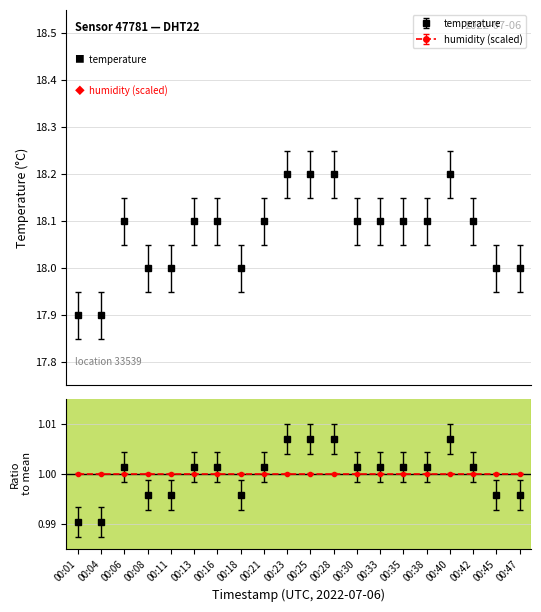

Approximately how many times larger is the value at 00:47 compared to 00:35?

1.0